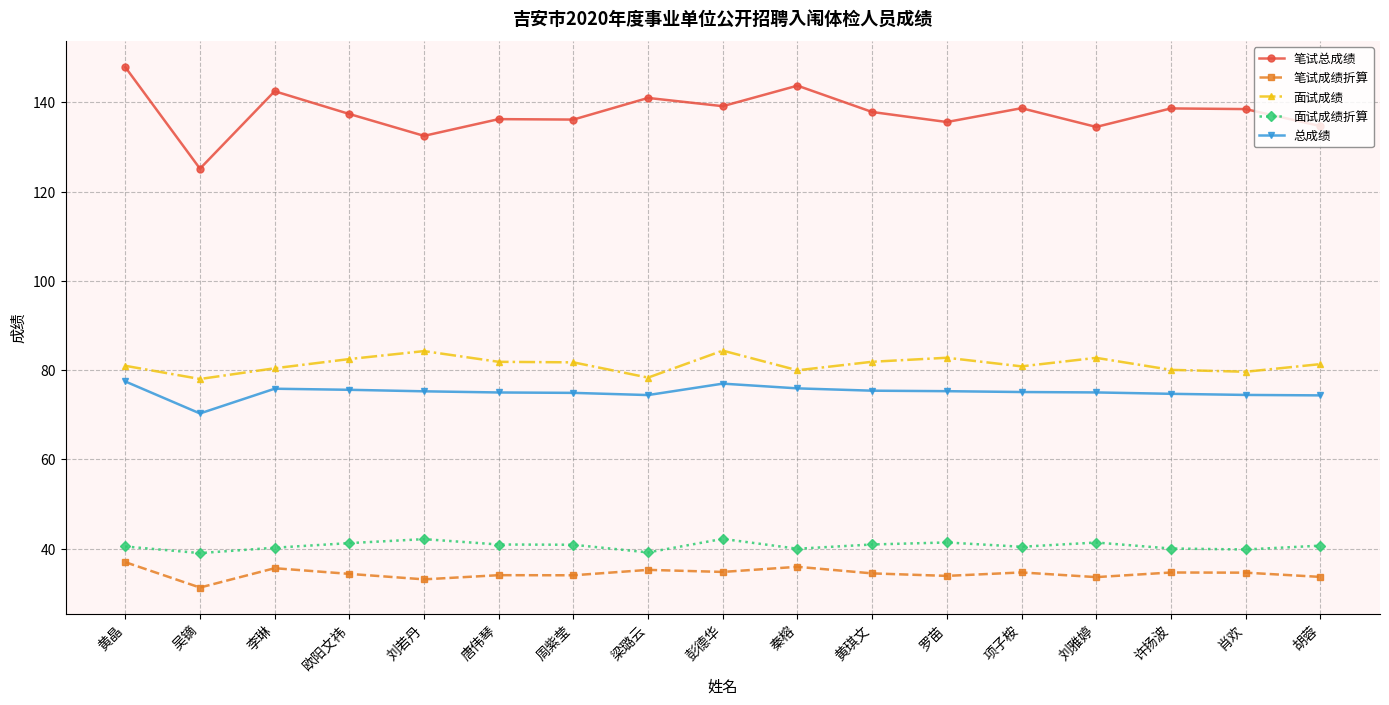

Between 黄晶 and 许扬波, which series saw the biggest shift?

笔试总成绩